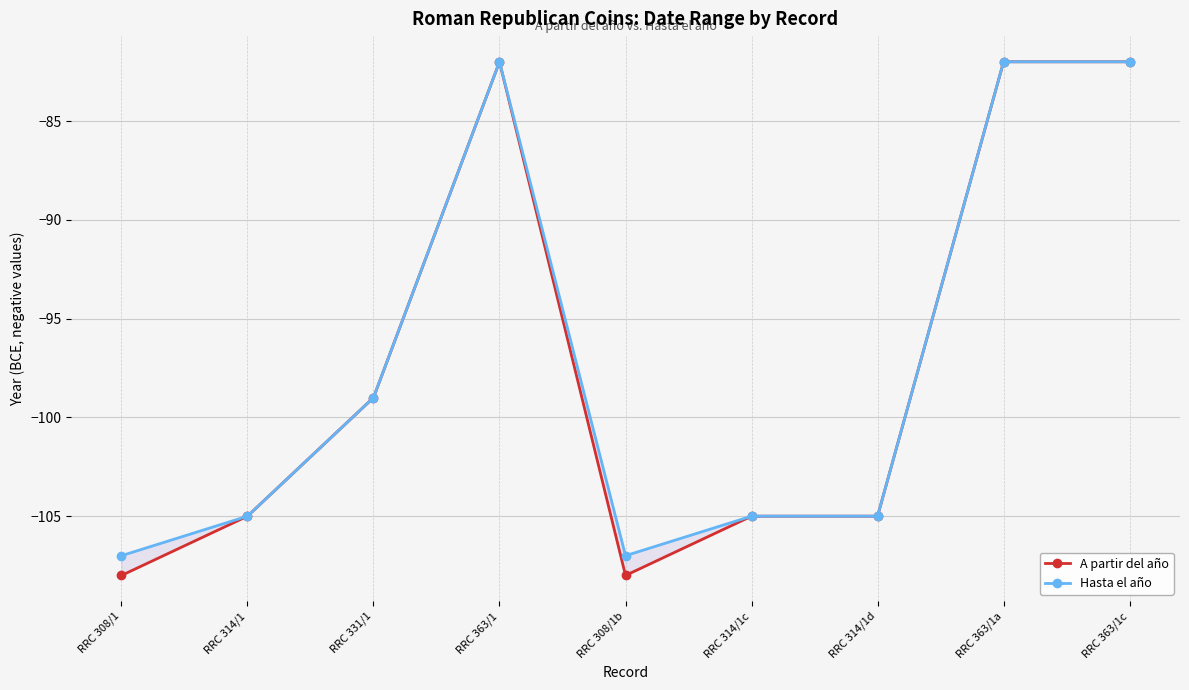

What is the approximate value of A partir del año at RRC 363/1c, to the nearest 10?

-80